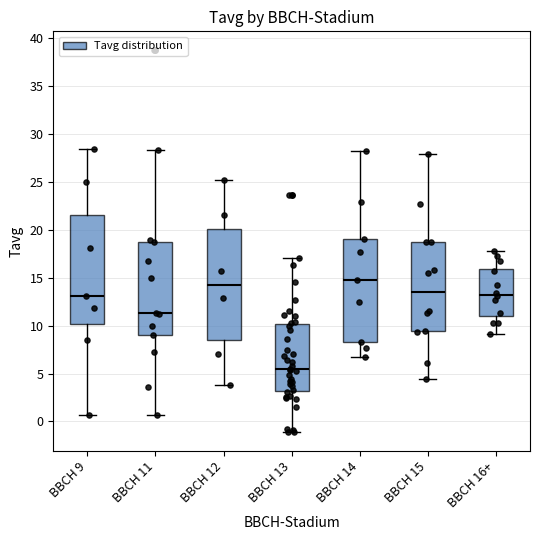

Where does the median line of the box for BBCH 14 sit on the y-axis? The values are not printed on the chart, so give them approximately, as read against the axis.

15.0